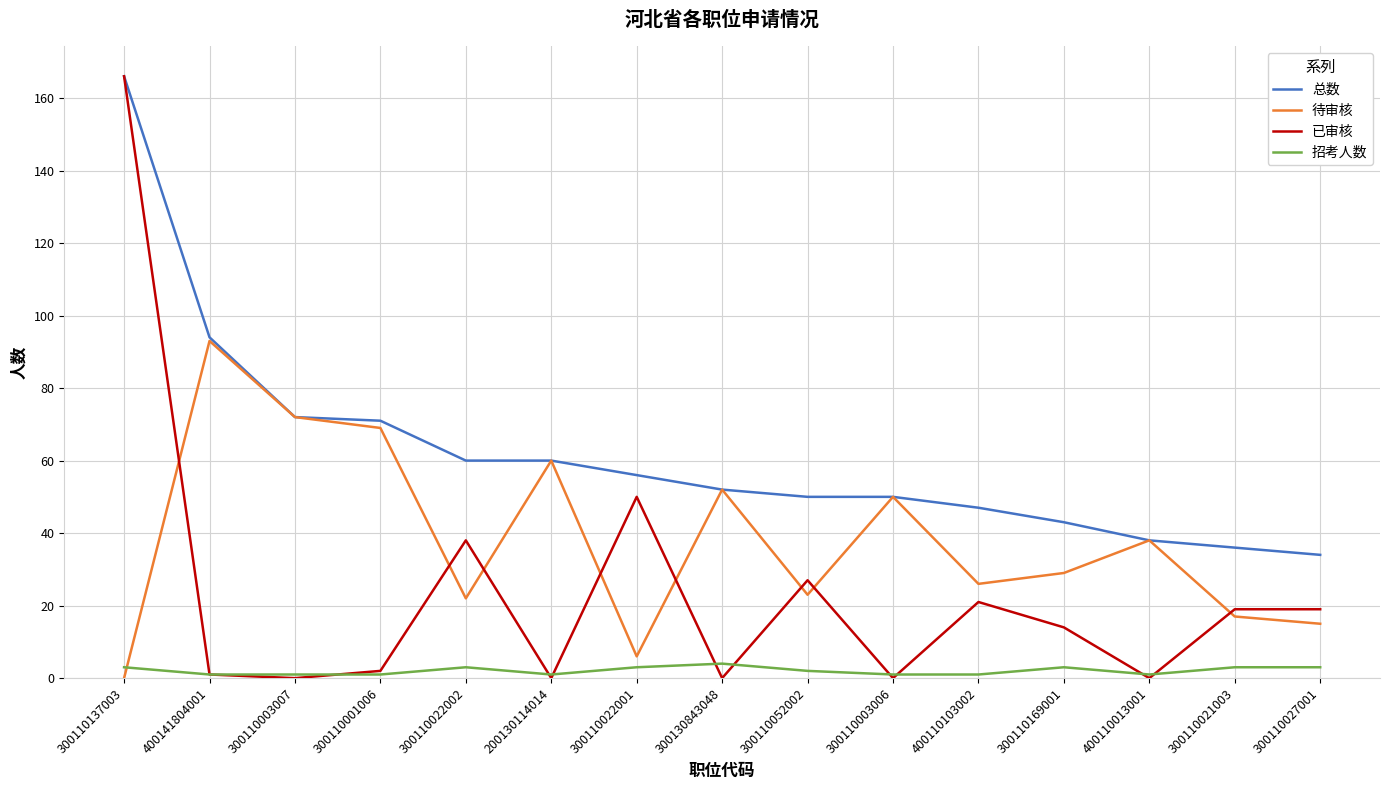

What are all the series names shown in the legend?

总数, 待审核, 已审核, 招考人数